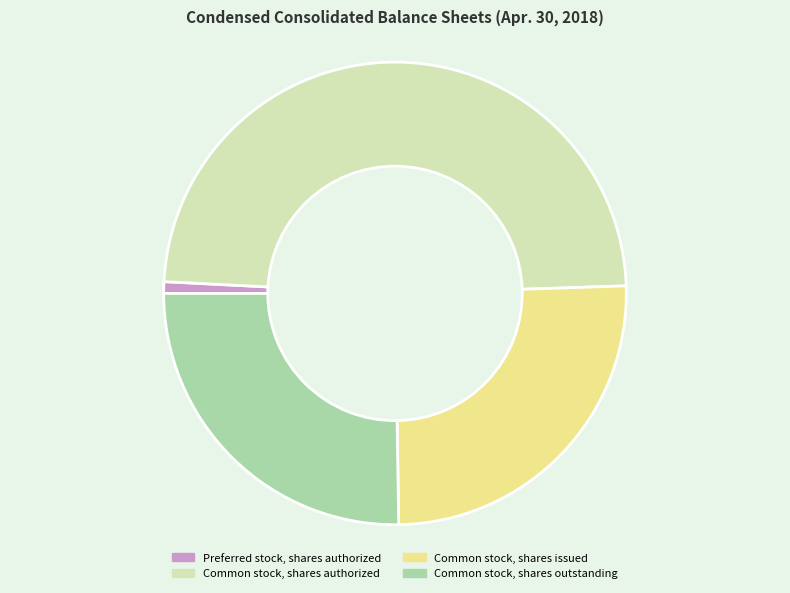

Which has a higher value, Common stock, shares outstanding or Preferred stock, shares authorized?

Common stock, shares outstanding